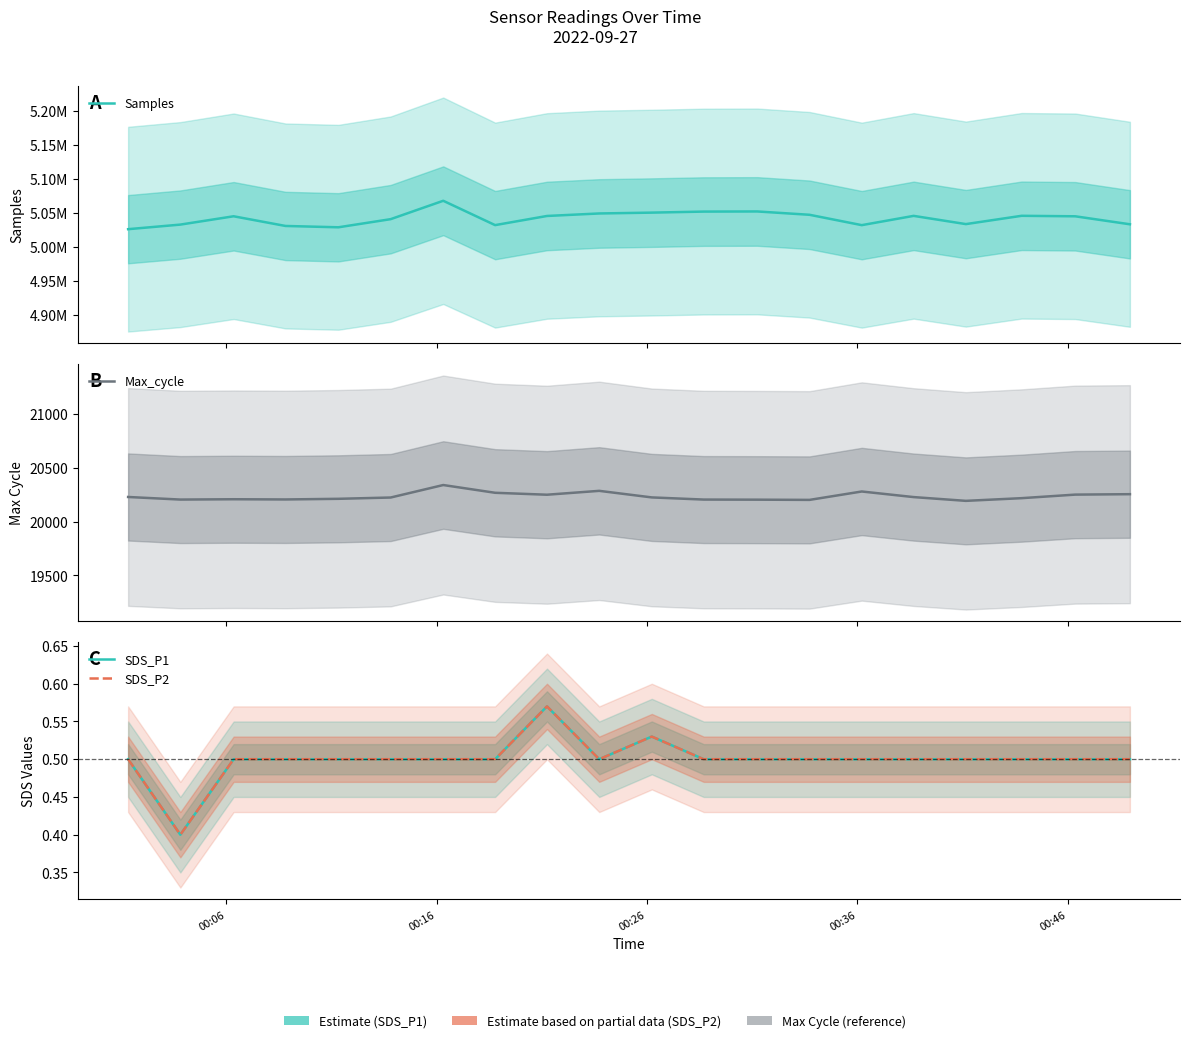

What is the average value of the SDS_P1 series?

0.5